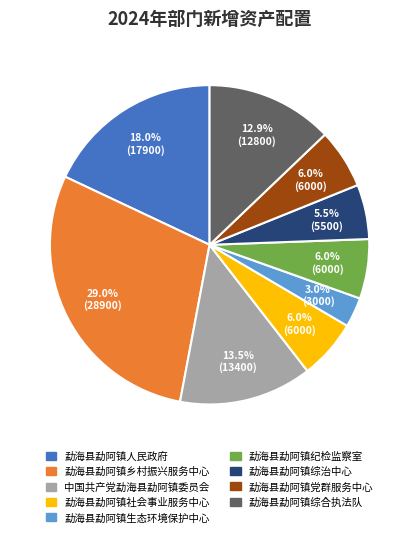

Does 勐海县勐阿镇党群服务中心 account for over 50% of the chart?

No